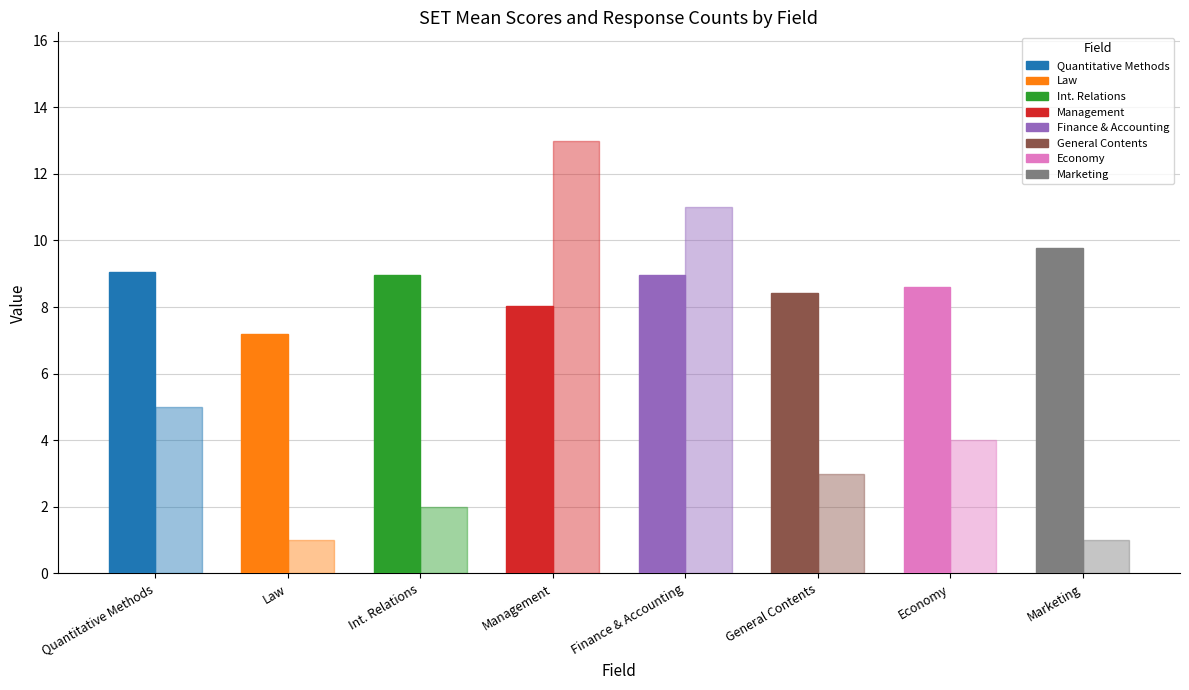

Reading right to left, list all the values displayed in this chart.

SET Mean: Marketing=9.8	Economy=8.6	General Contents=8.4	Finance & Accounting=9.0	Management=8.0	Int. Relations=8.9	Law=7.2	Quantitative Methods=9.1
SET Responses (count): Marketing=1.0	Economy=4.0	General Contents=3.0	Finance & Accounting=11.0	Management=13.0	Int. Relations=2.0	Law=1.0	Quantitative Methods=5.0